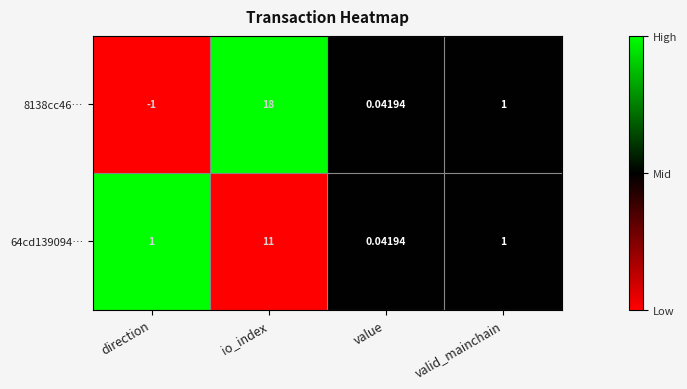

Rank the series by their maximum value, from lowest to highest.

64cd139094…, 8138cc46…